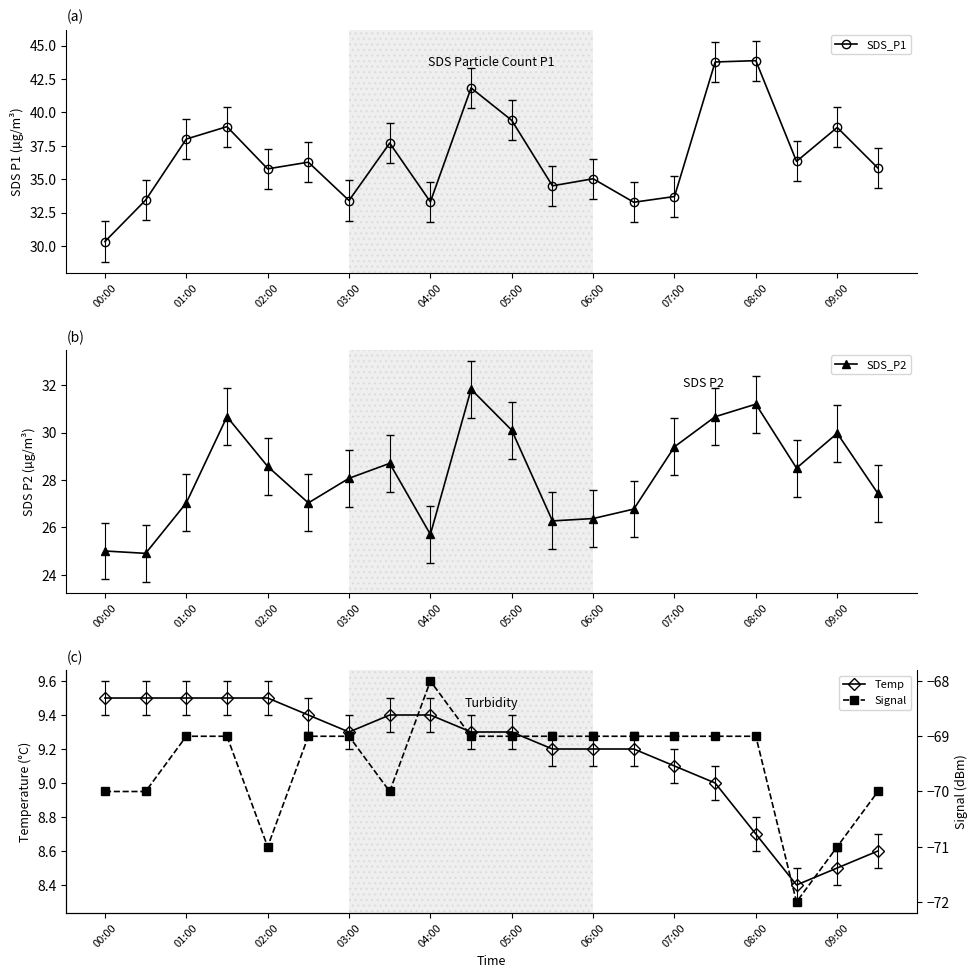

True or false: SDS_P2 has more than 1 points higher than both neighbors.

True